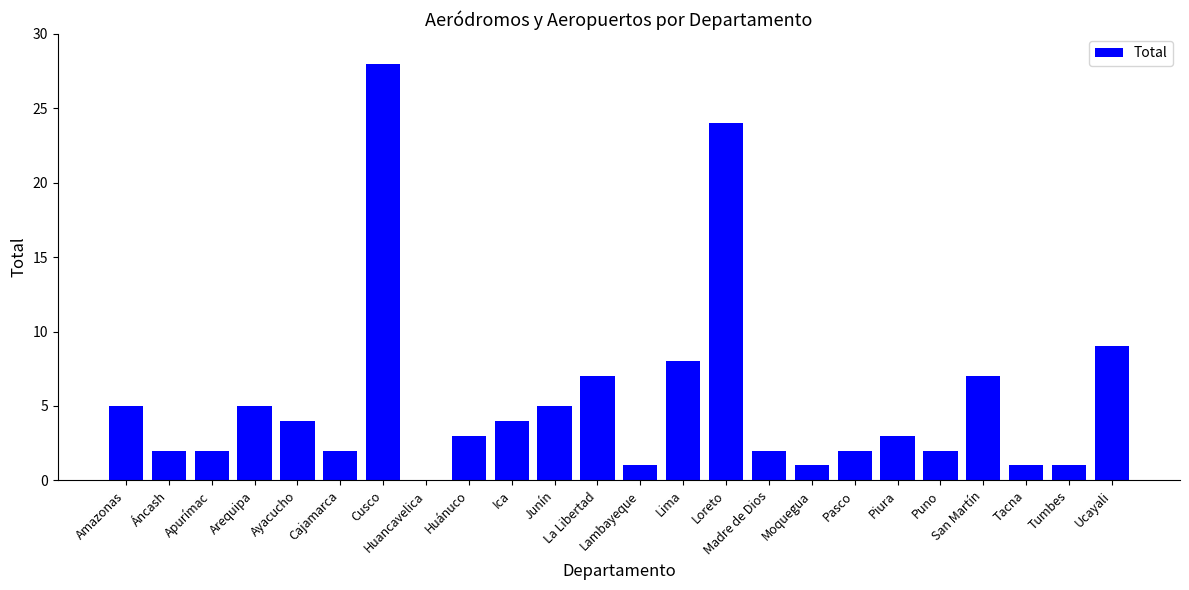

Are the bars horizontal?

No